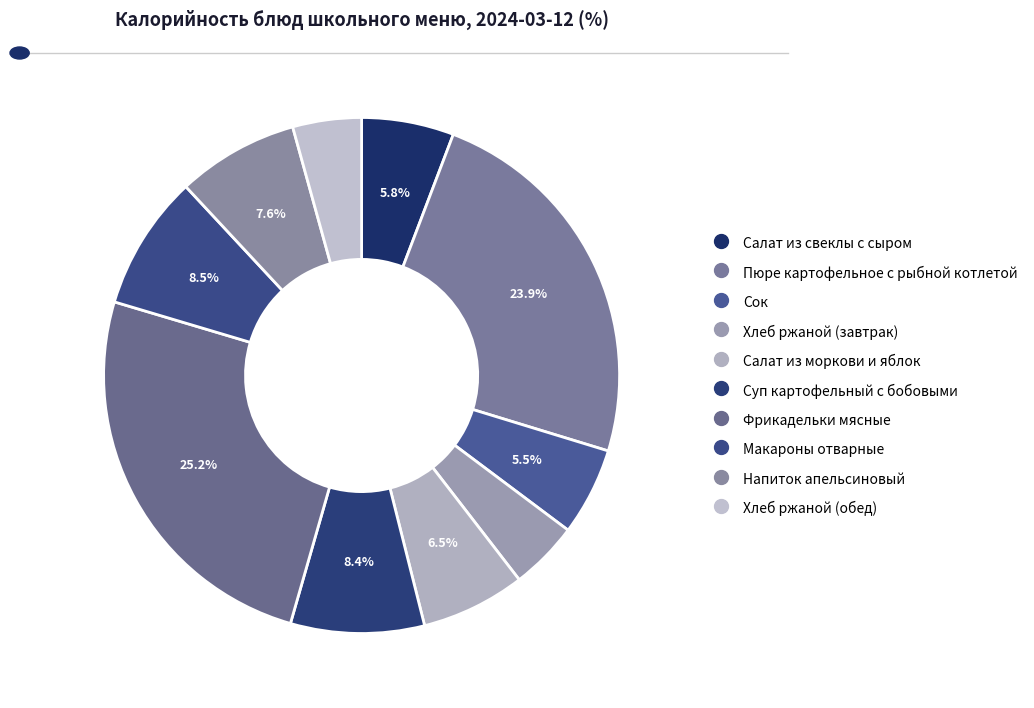

Which slice is the smallest?

Хлеб ржаной (завтрак)